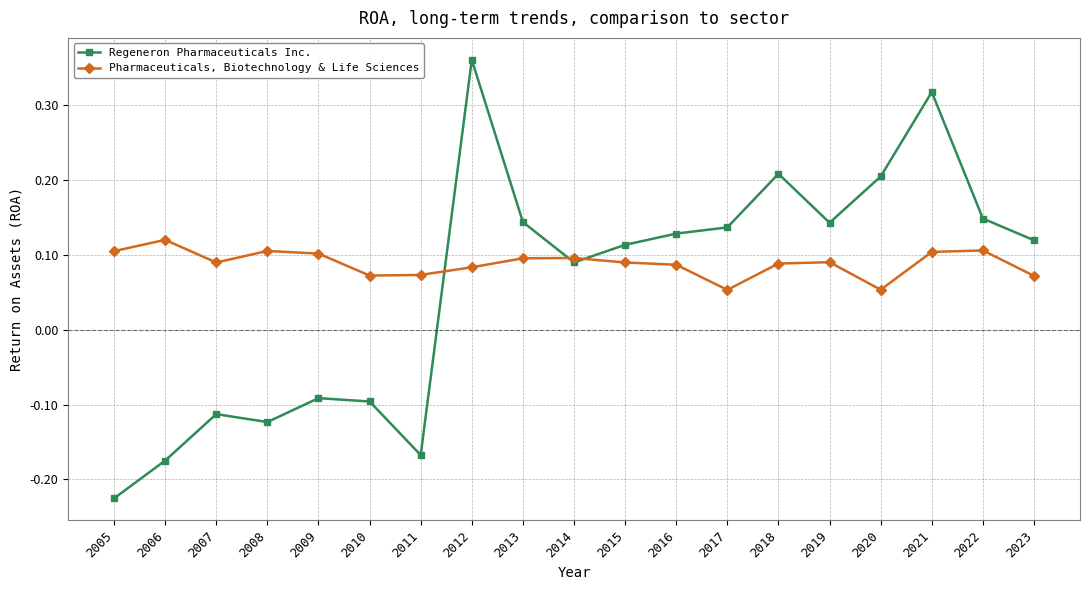

Is the value of Regeneron Pharmaceuticals Inc. at 2023 greater than the value of Pharmaceuticals, Biotechnology & Life Sciences at 2007?

Yes